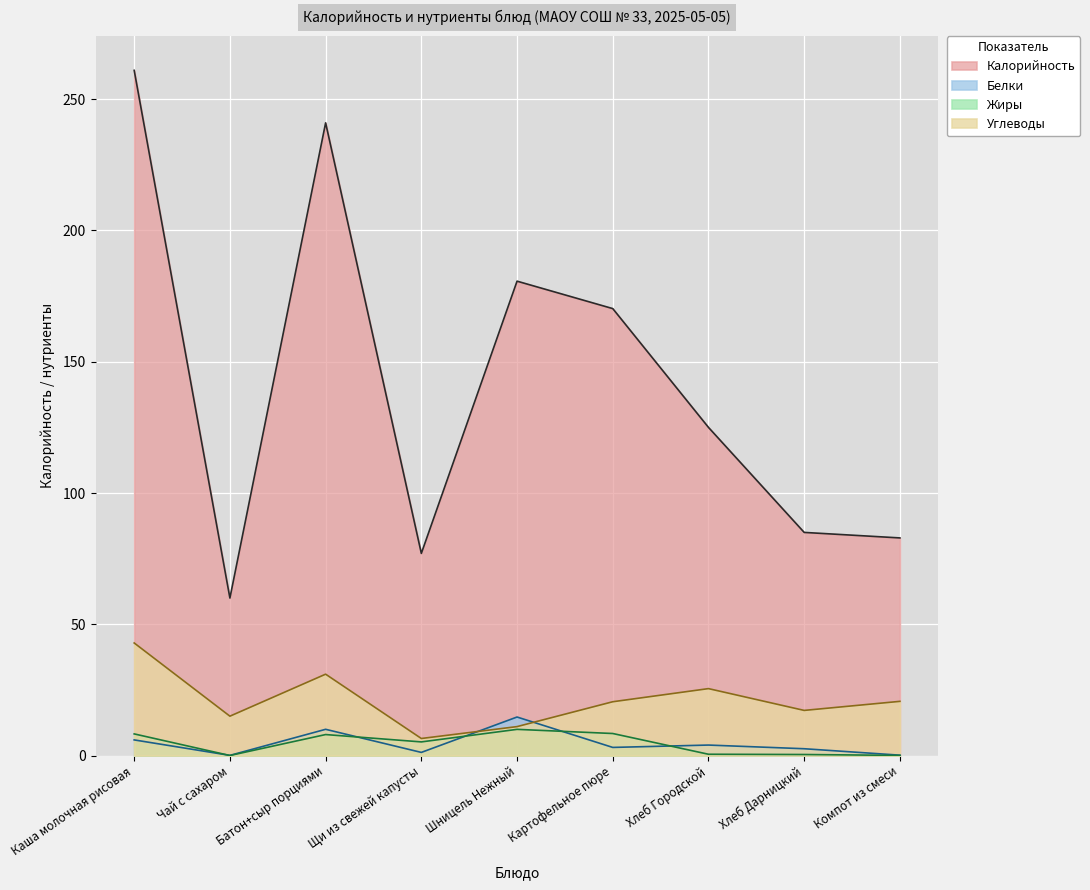

What is the label of the 4th point from the left?

Щи из свежей капусты